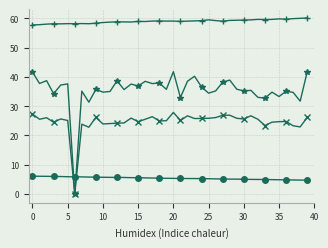

What is the maximum value shown in the chart?

60.1